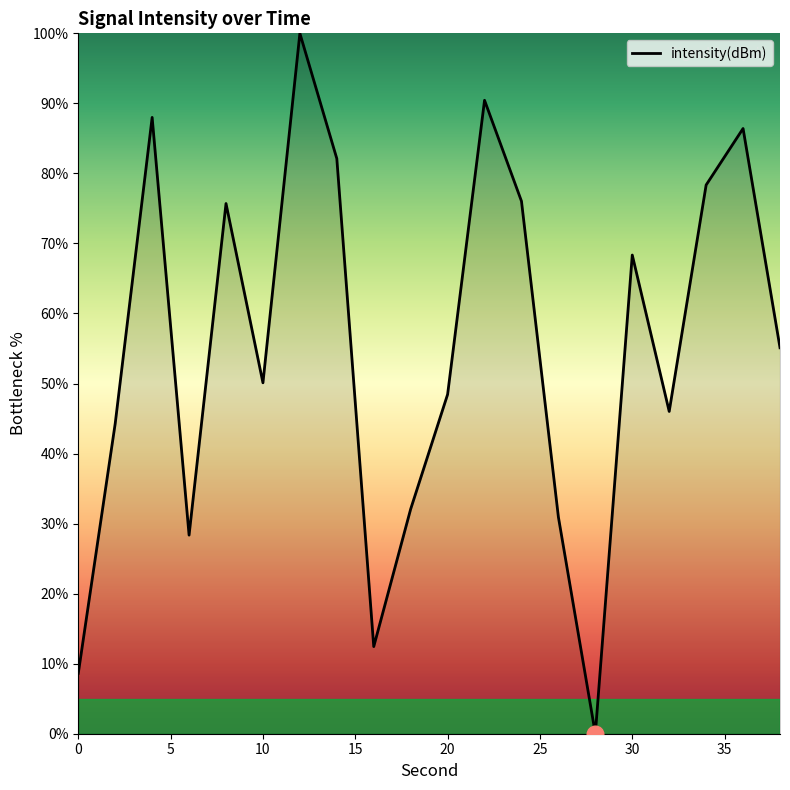

What is the difference between the maximum and minimum values?

100.0